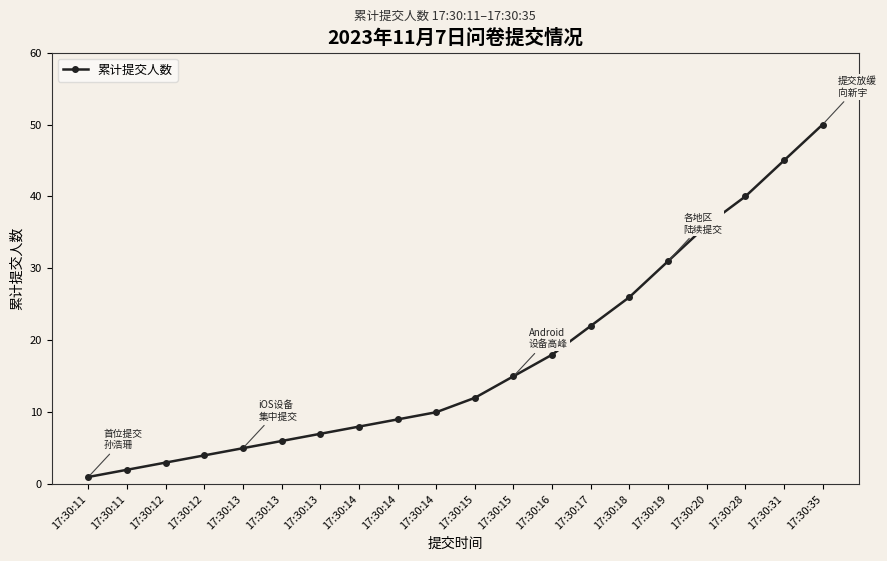

How many values are below 12?

10